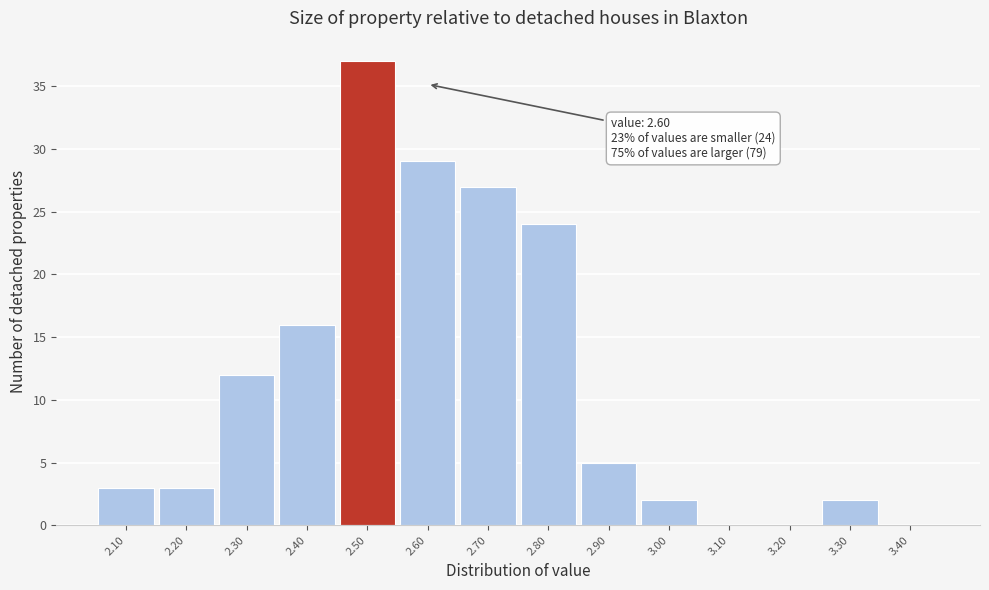

Reading left to right, extract all data points from this chart.

2.10=3	2.20=3	2.30=12	2.40=16	2.50=37	2.60=29	2.70=27	2.80=24	2.90=5	3.00=2	3.10=0	3.20=0	3.30=2	3.40=0